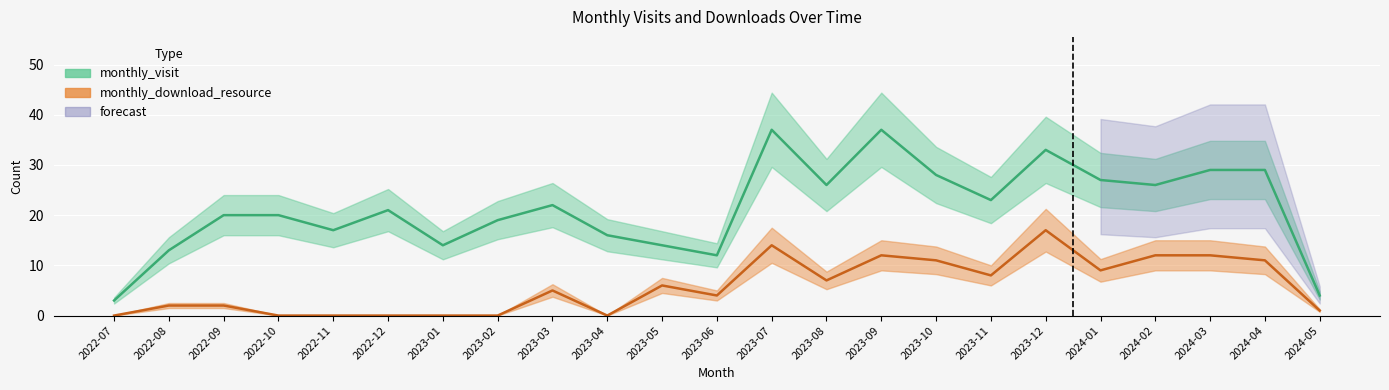

What is the label of the 15th point from the left?

2023-09